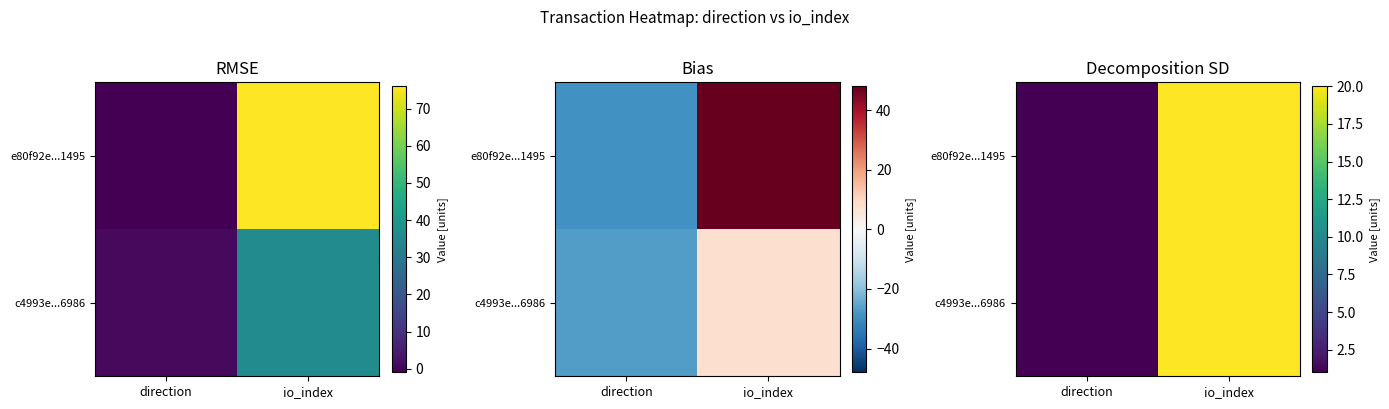

Which label corresponds to the largest value in the chart?

io_index